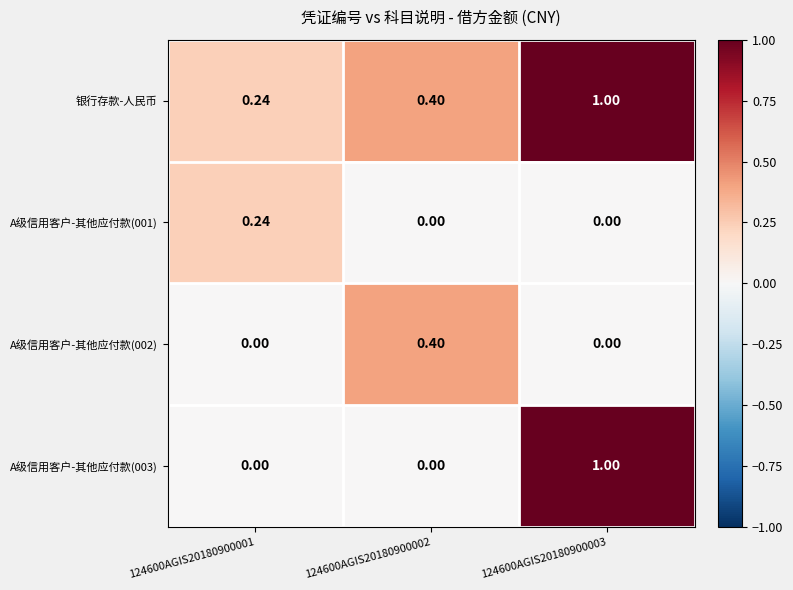

Is the value of A级信用客户-其他应付款(002) at 124600AGIS20180900001 greater than the value of A级信用客户-其他应付款(003) at 124600AGIS20180900003?

No